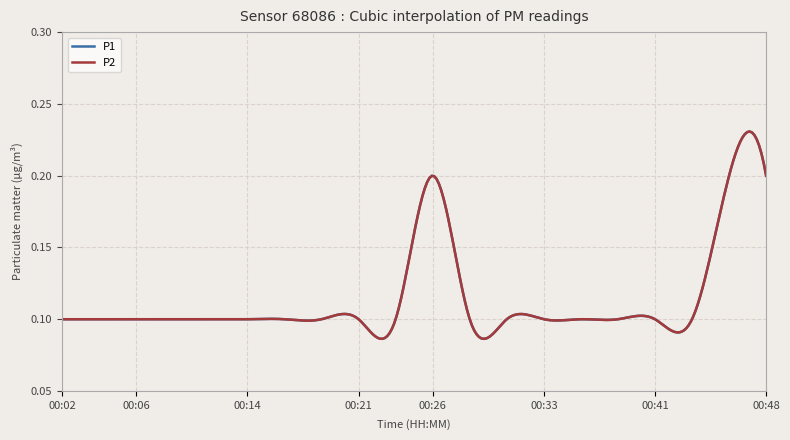

Does the chart have visible grid lines?

Yes